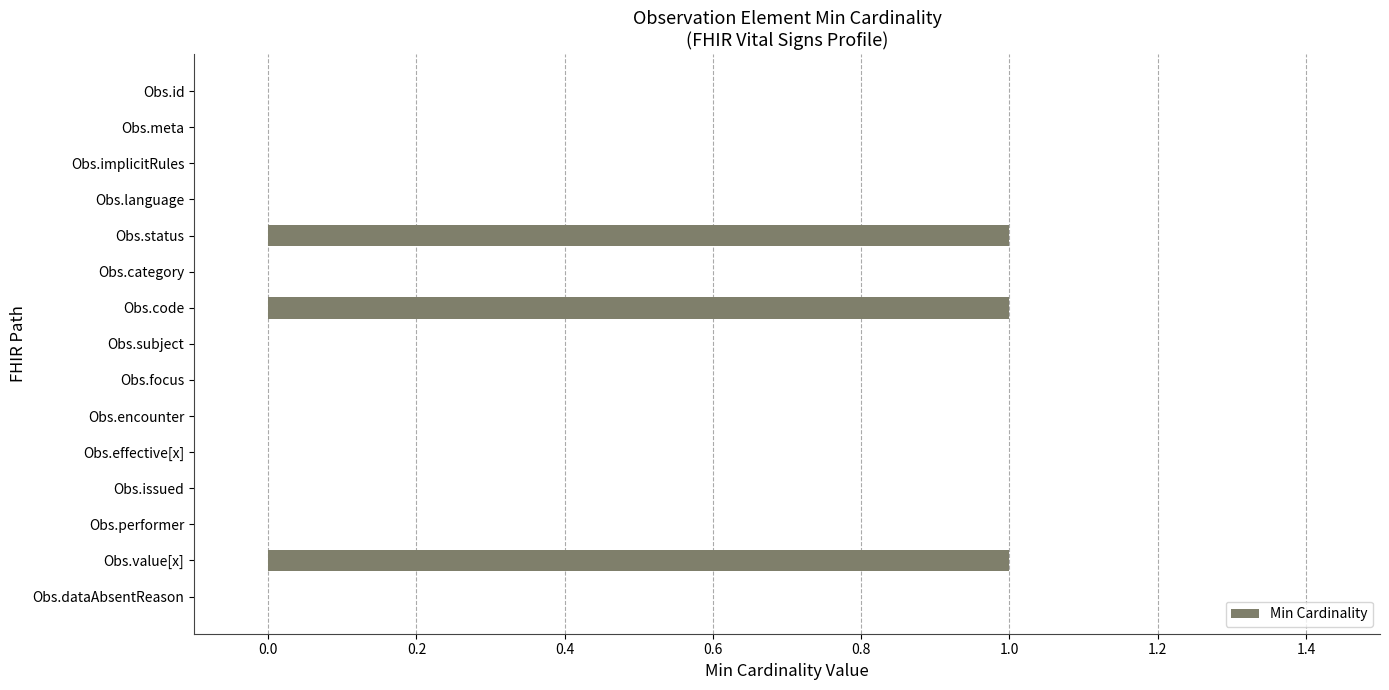

The chart shows a value of 1 at Obs.status. True or false?

True